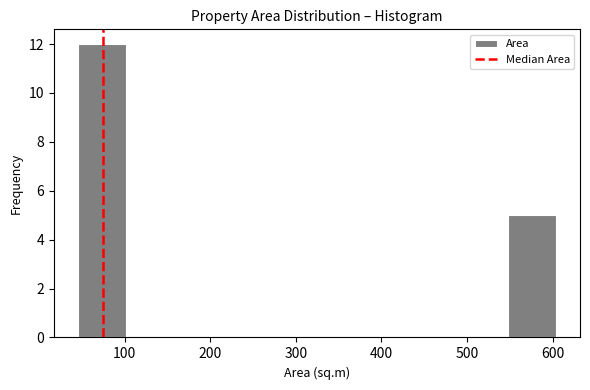

Reading left to right, transcribe this chart: for each bar, give the range it covers on the x-axis and its height. Neither the bar edges nor the heights are printed on the chart, so give them approximately, as read against the axes.

50 to 100: 12
100 to 160: 0
160 to 210: 0
210 to 270: 0
270 to 320: 0
320 to 380: 0
380 to 440: 0
440 to 490: 0
490 to 550: 0
550 to 600: 5